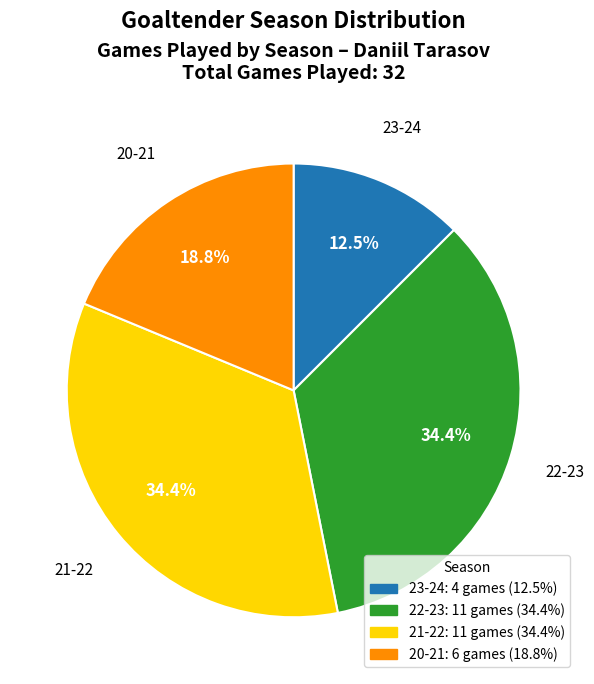

Combined, do 22-23 and 23-24 account for over 50%?

No